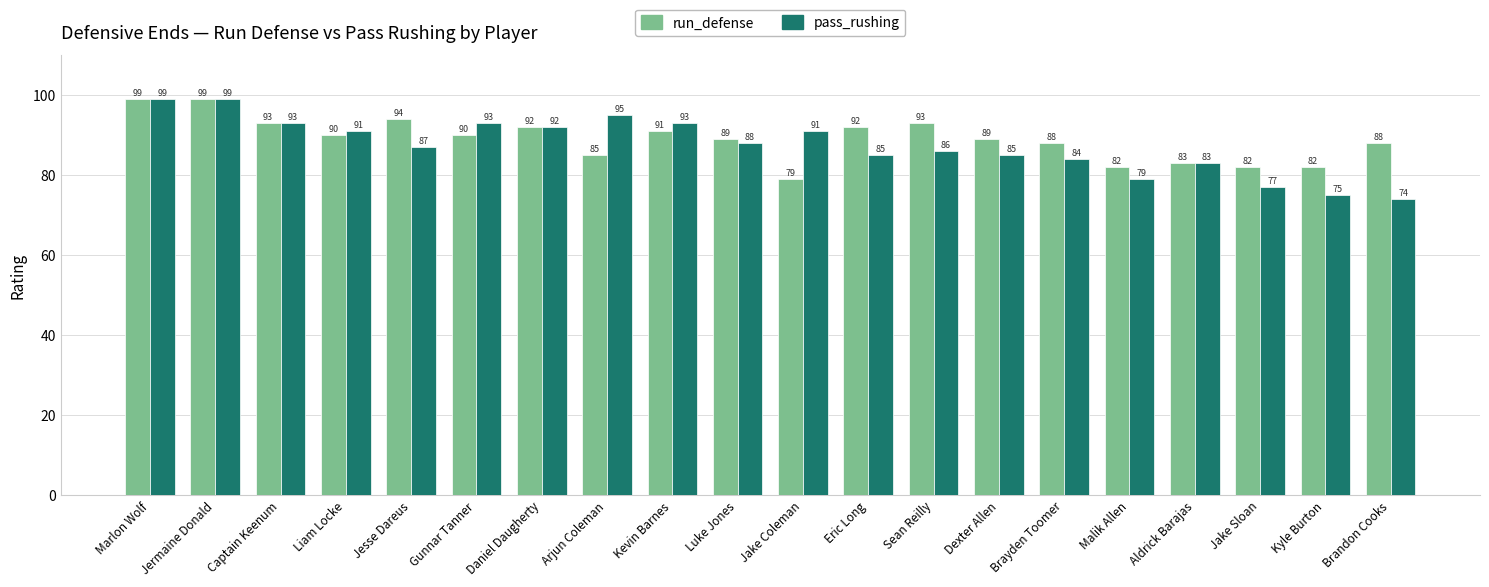

What is the smallest value displayed?

74